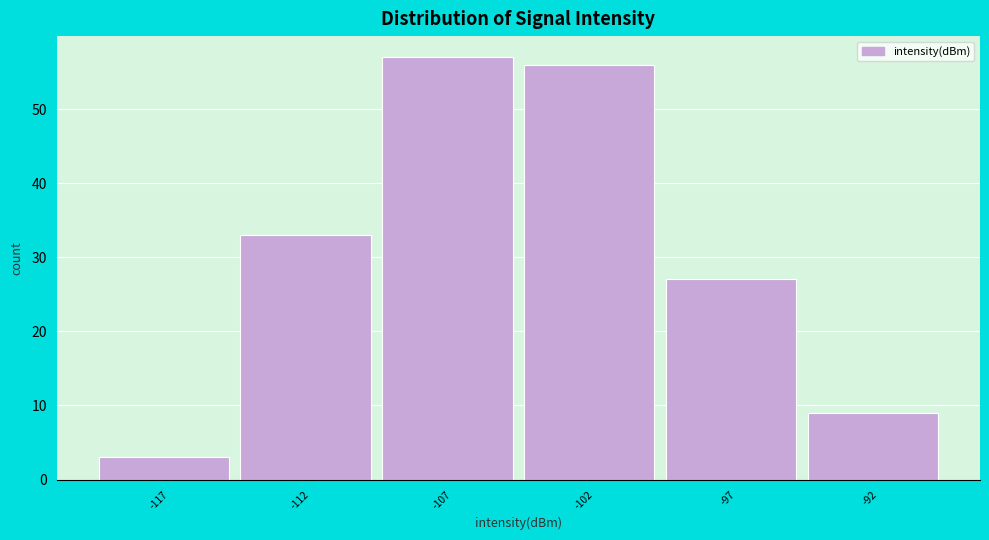

Reading right to left, extract all data points from this chart.

9	27	56	57	33	3